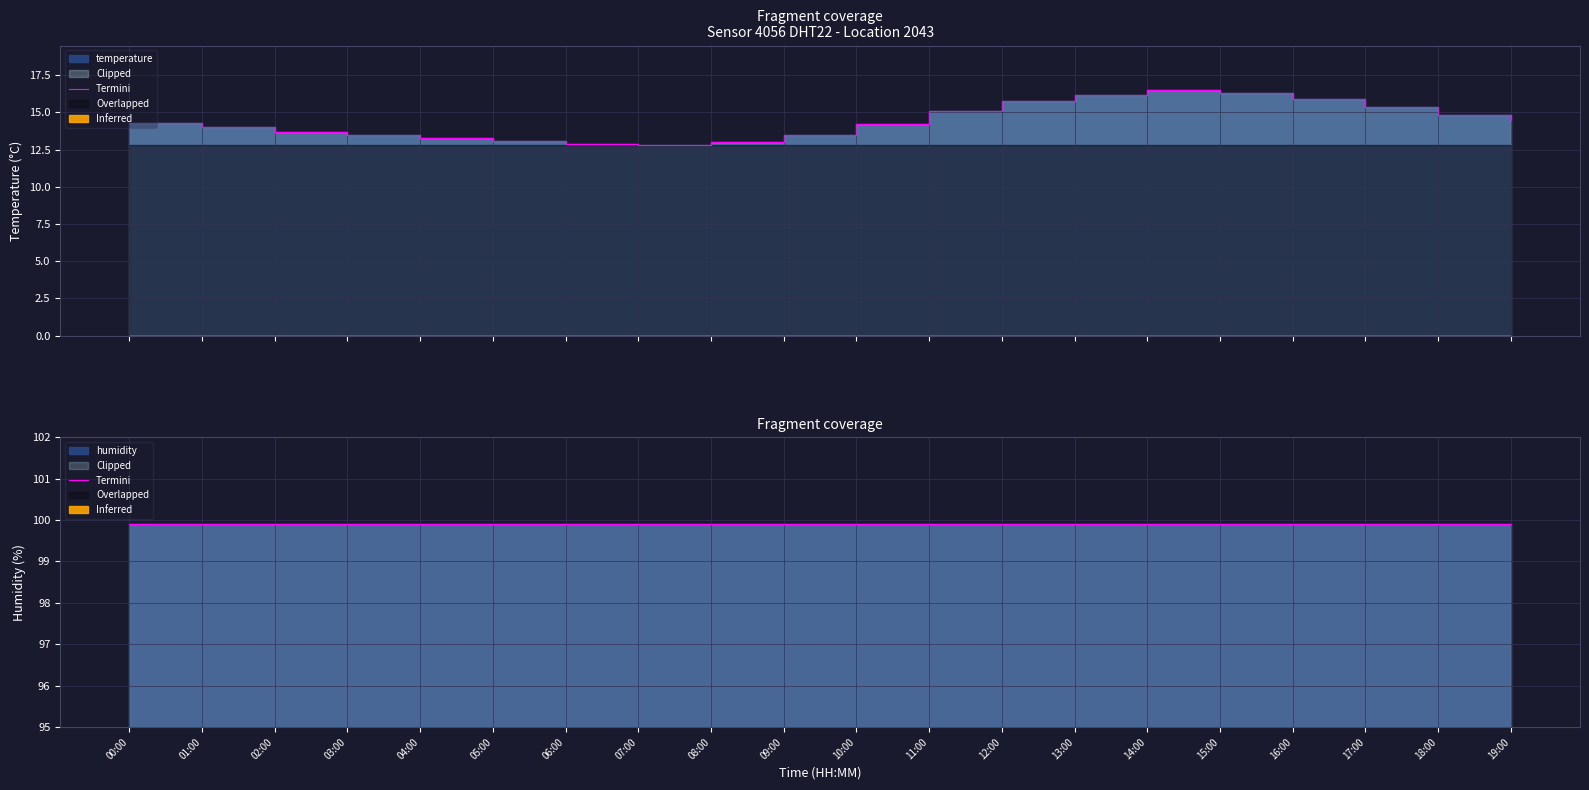

What is the change in value from 09:00 to 15:00?

+2.8